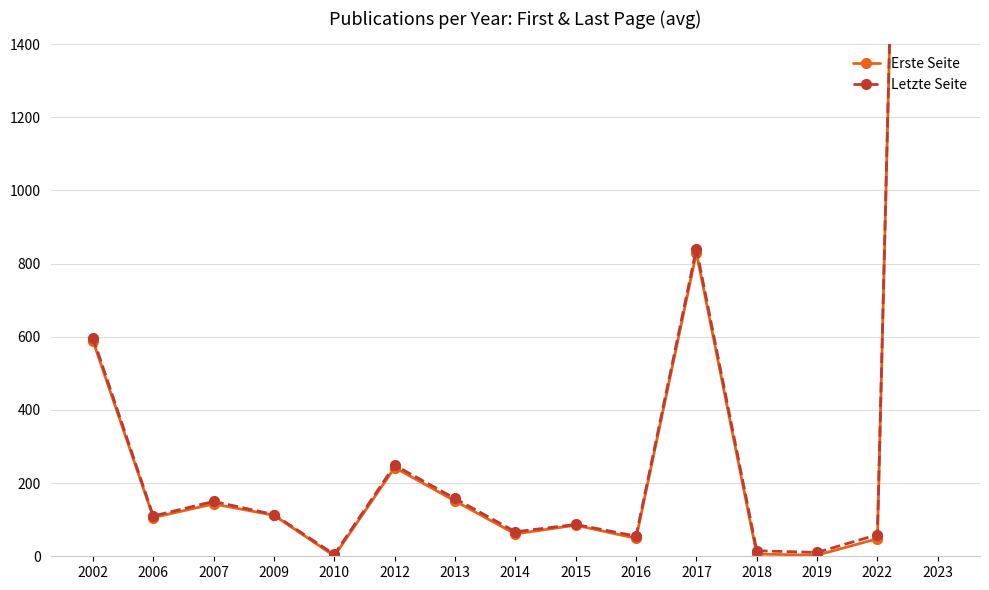

What is the total value across all series at 2015?

172.0